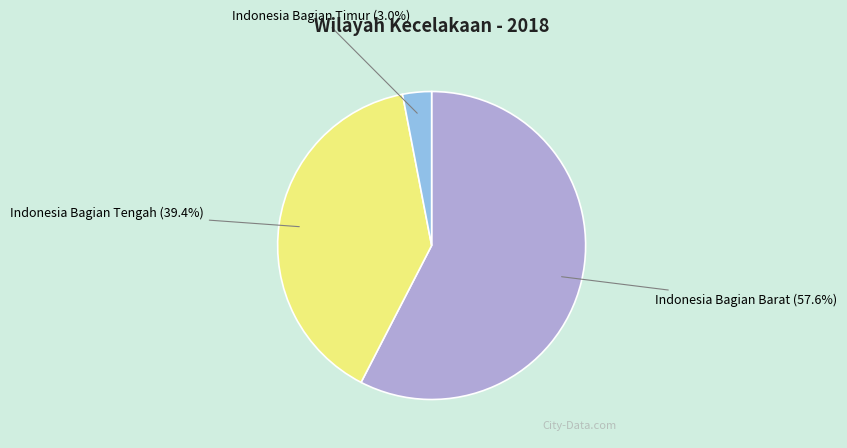

Which has a higher value, Indonesia Bagian Barat or Indonesia Bagian Tengah?

Indonesia Bagian Barat